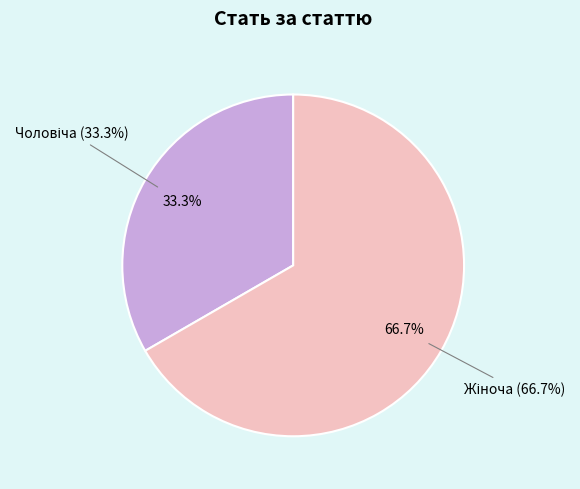

What percentage is NOT represented by Чоловіча?

66.7%